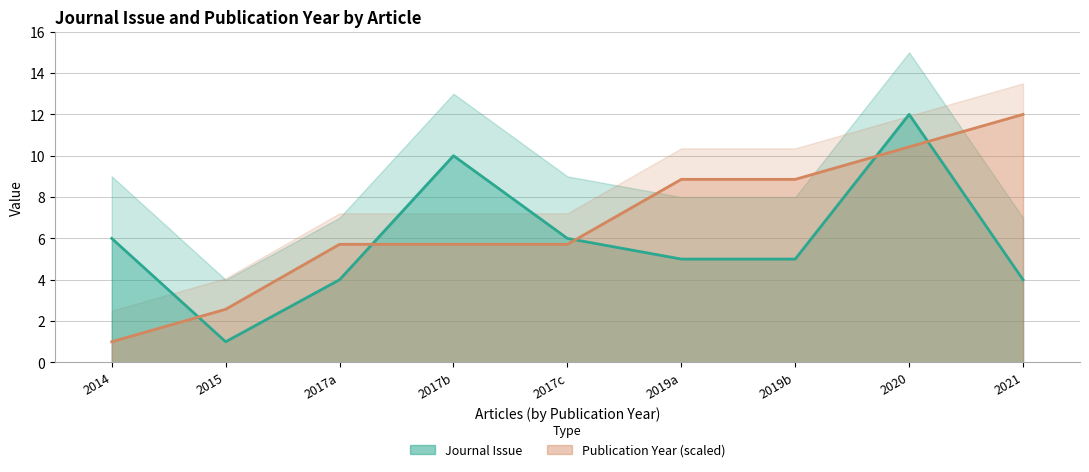

Is it true that Journal Issue equals 2.1 at 2017a?

False